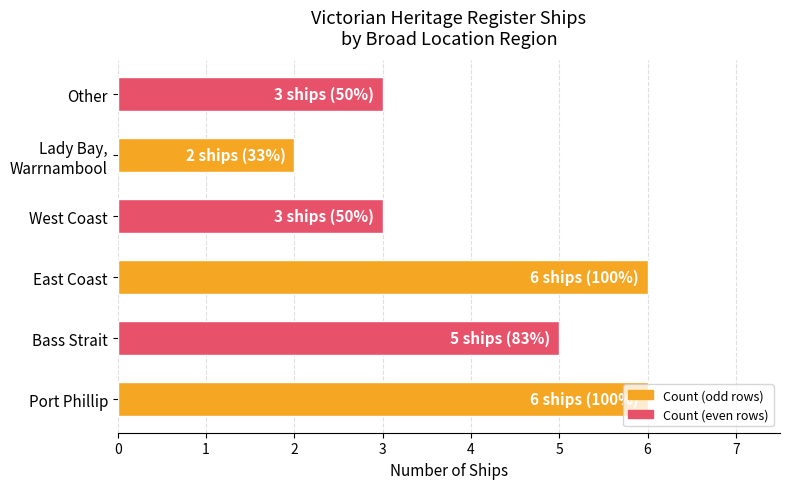

How many values are below 5?

3